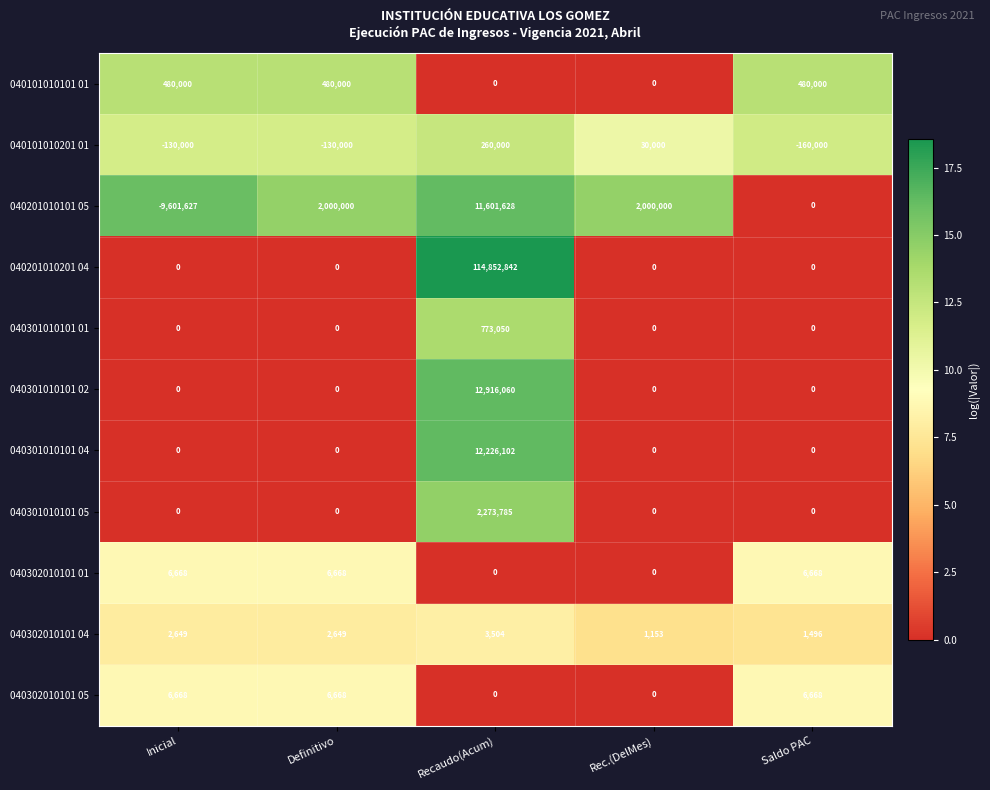

The 040101010101 01 series shows 827535 at Saldo PAC. True or false?

False